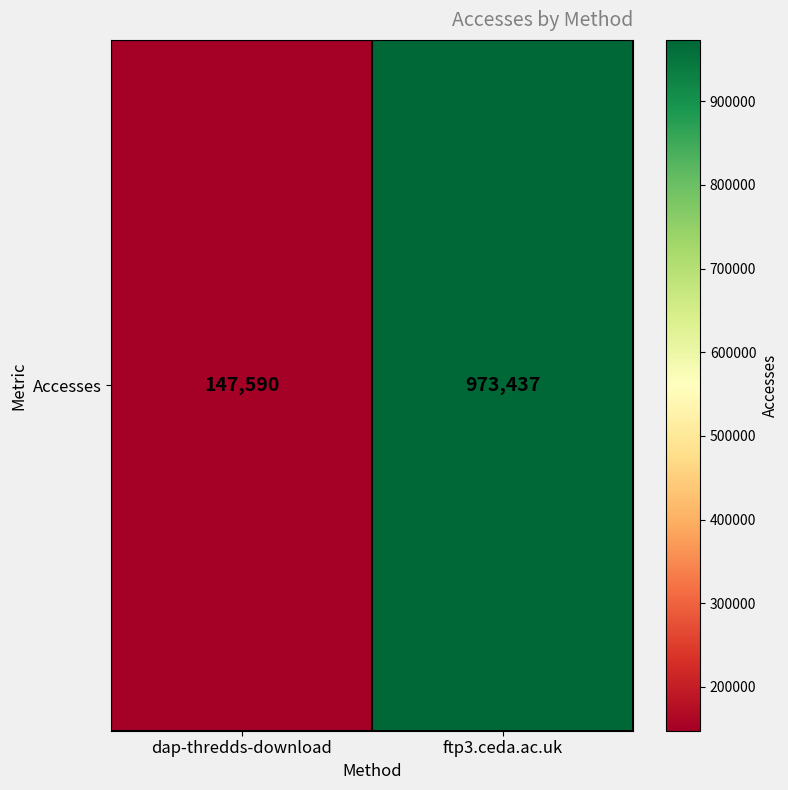

Reading left to right, what are all the values shown in this chart?

dap-thredds-download=147590	ftp3.ceda.ac.uk=973437